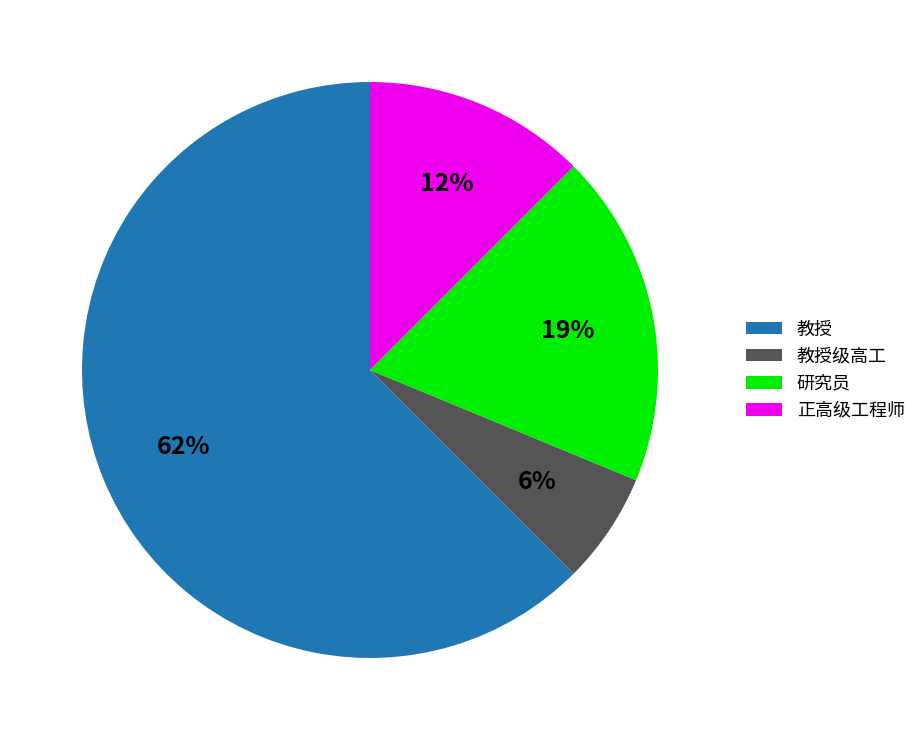

To the nearest percent, what is the difference between the 正高级工程师 and 教授级高工 slice percentages?

6%